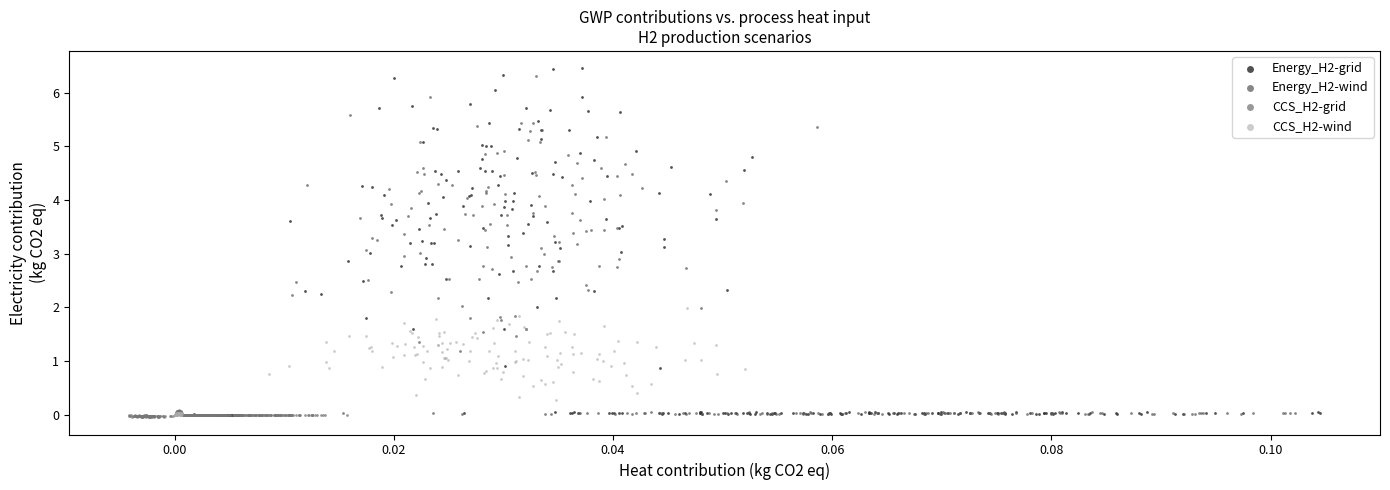

What are all the series names shown in the legend?

Energy_H2-grid, Energy_H2-wind, CCS_H2-grid, CCS_H2-wind